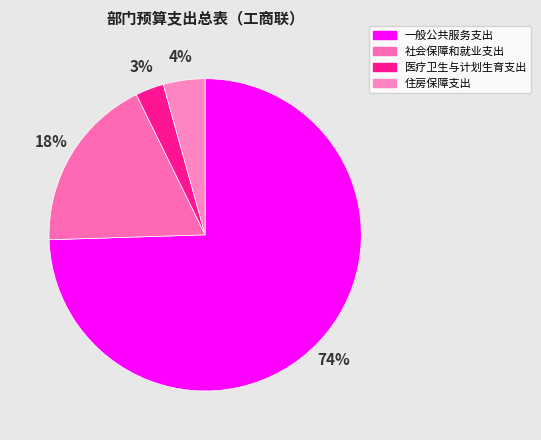

To the nearest percent, what is the difference between the largest and smallest slice percentages?

72%